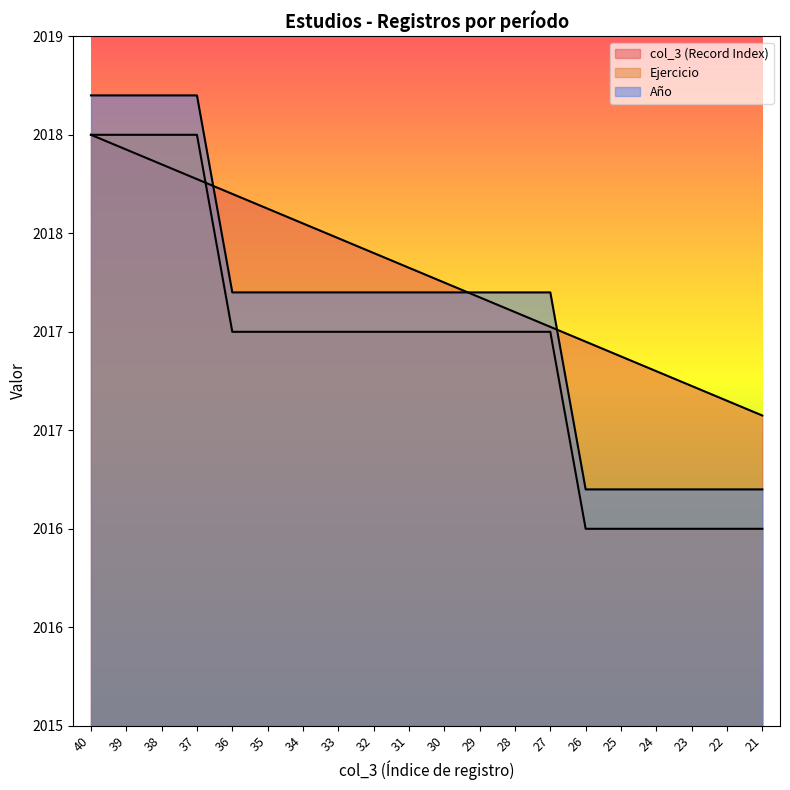

What is the maximum value for Año?

2018.7